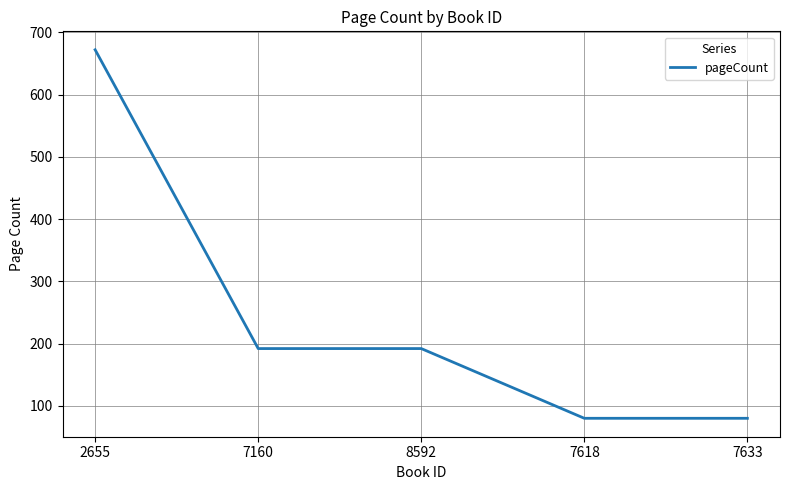

Reading left to right, extract all data points from this chart.

2655=672	7160=192	8592=192	7618=80	7633=80